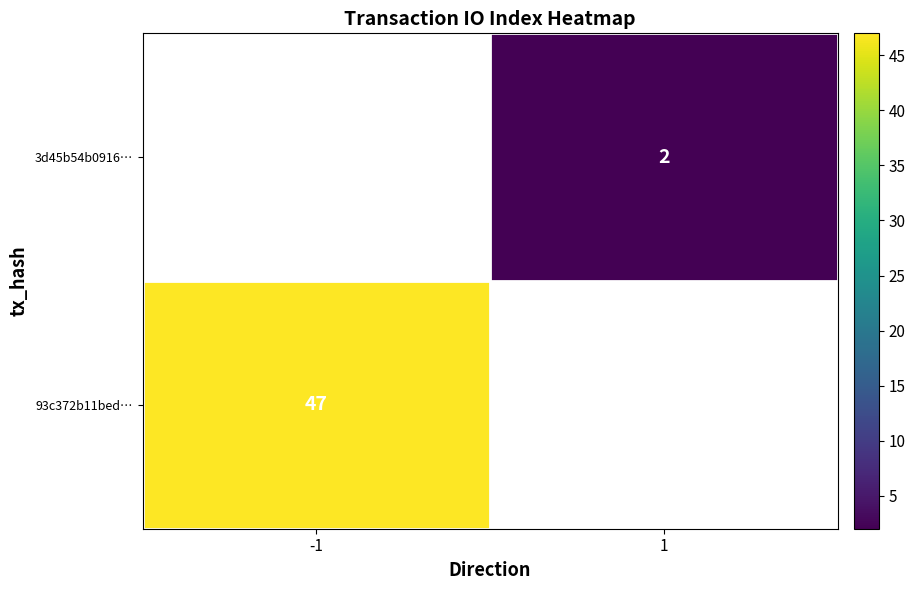

Is it true that 3d45b54b0916… equals 0.7 at 1?

False